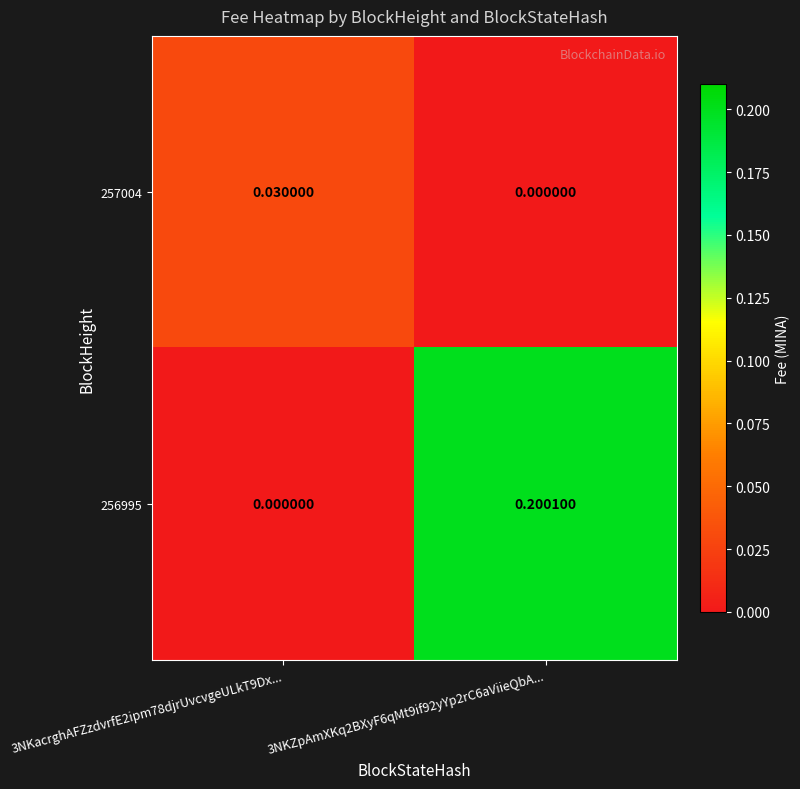

Is the value of 256995 at 3NKZpAmXKq2BXyF6qMt9if92yYp2rC6aViieQbA... greater than the value of 257004 at 3NKZpAmXKq2BXyF6qMt9if92yYp2rC6aViieQbA...?

Yes